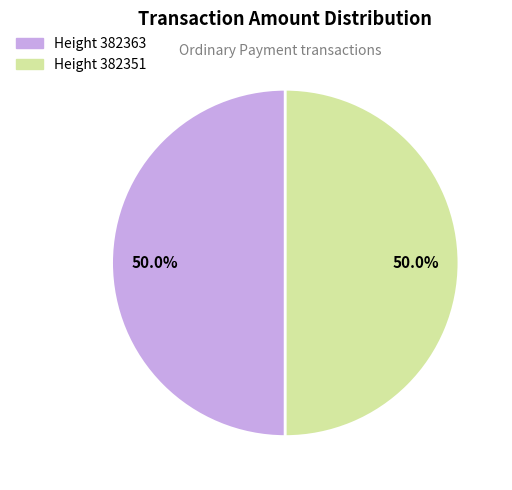

Approximately how many times larger is the value at Height 382363 compared to Height 382351?

1.0